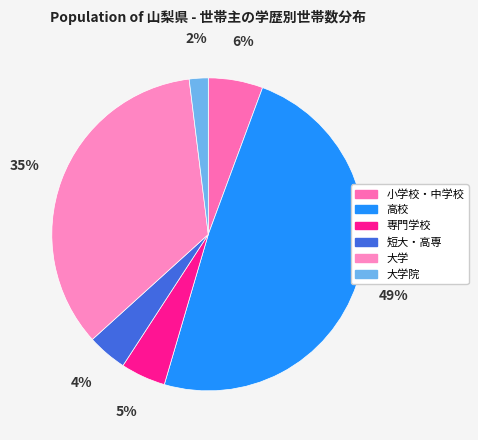

Rank the categories by value from lowest to highest.

大学院, 短大・高専, 専門学校, 小学校・中学校, 大学, 高校